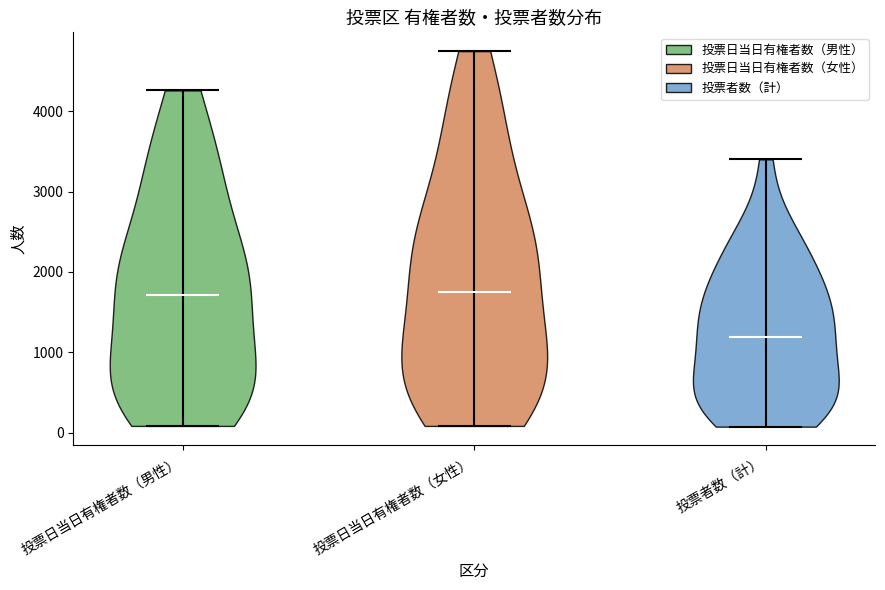

Reading left to right, read every violin against the y-axis: where its median line is, and the lowest and highest points it reaches. The values are not printed on the chart, so give them approximately, as read against the axis.

投票日当日有権者数（男性）: median line 1700, lowest point 100, highest point 4300
投票日当日有権者数（女性）: median line 1700, lowest point 100, highest point 4700
投票者数（計）: median line 1200, lowest point 100, highest point 3400